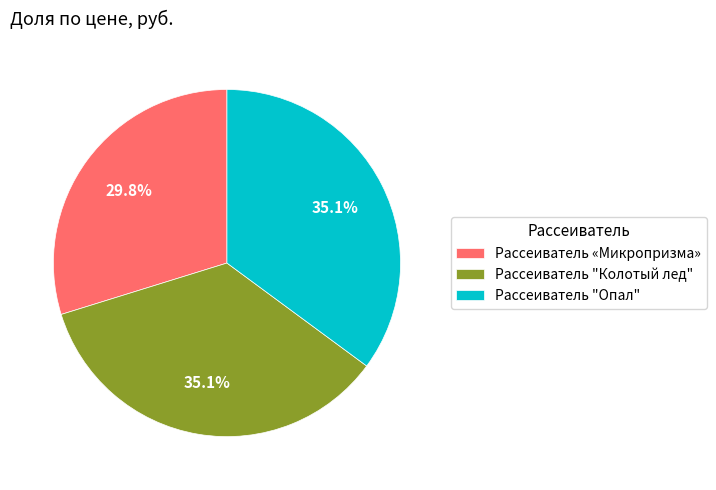

Count the number of slices in the pie.

3